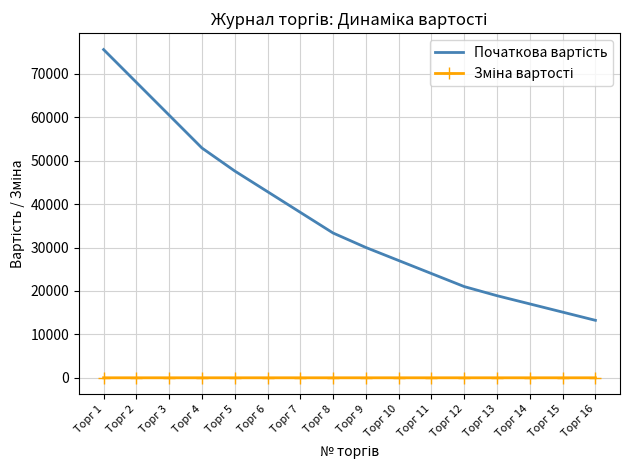

At which category is the sum across all series the highest?

Торг 1